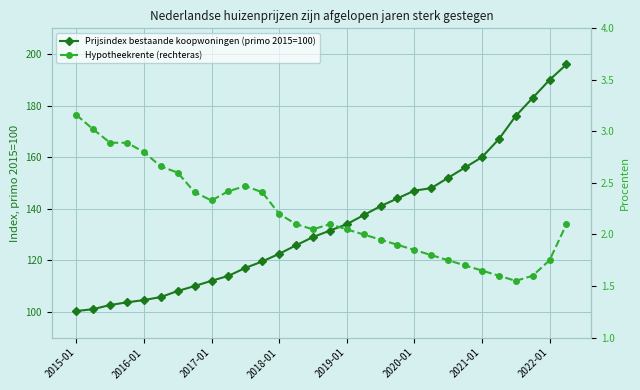

At which category does the chart reach its peak across all series?

29